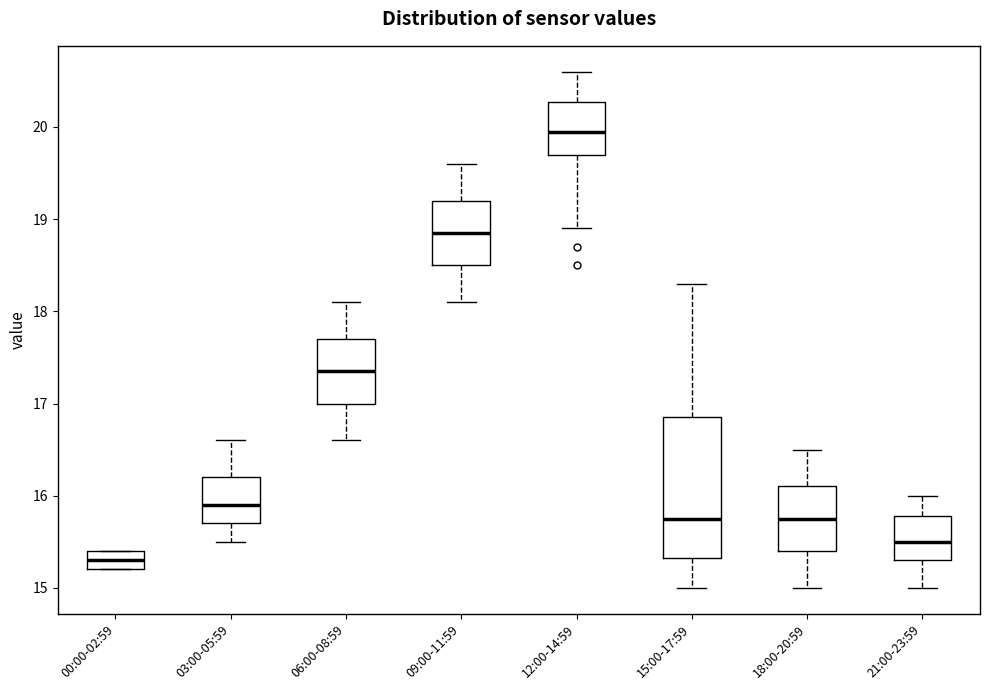

Reading left to right, read every box against the y-axis: the position of its median line, the range the box covers, and the ends of its whiskers. The values are not printed on the chart, so give them approximately, as read against the axis.

00:00-02:59: median 15.3, box 15.2 to 15.4, whiskers 15.2 to 15.4
03:00-05:59: median 15.9, box 15.7 to 16.2, whiskers 15.5 to 16.6
06:00-08:59: median 17.4, box 17.0 to 17.7, whiskers 16.6 to 18.1
09:00-11:59: median 18.9, box 18.5 to 19.2, whiskers 18.1 to 19.6
12:00-14:59: median 20.0, box 19.7 to 20.3, whiskers 18.9 to 20.6
15:00-17:59: median 15.8, box 15.3 to 16.9, whiskers 15.0 to 18.3
18:00-20:59: median 15.8, box 15.4 to 16.1, whiskers 15.0 to 16.5
21:00-23:59: median 15.5, box 15.3 to 15.8, whiskers 15.0 to 16.0